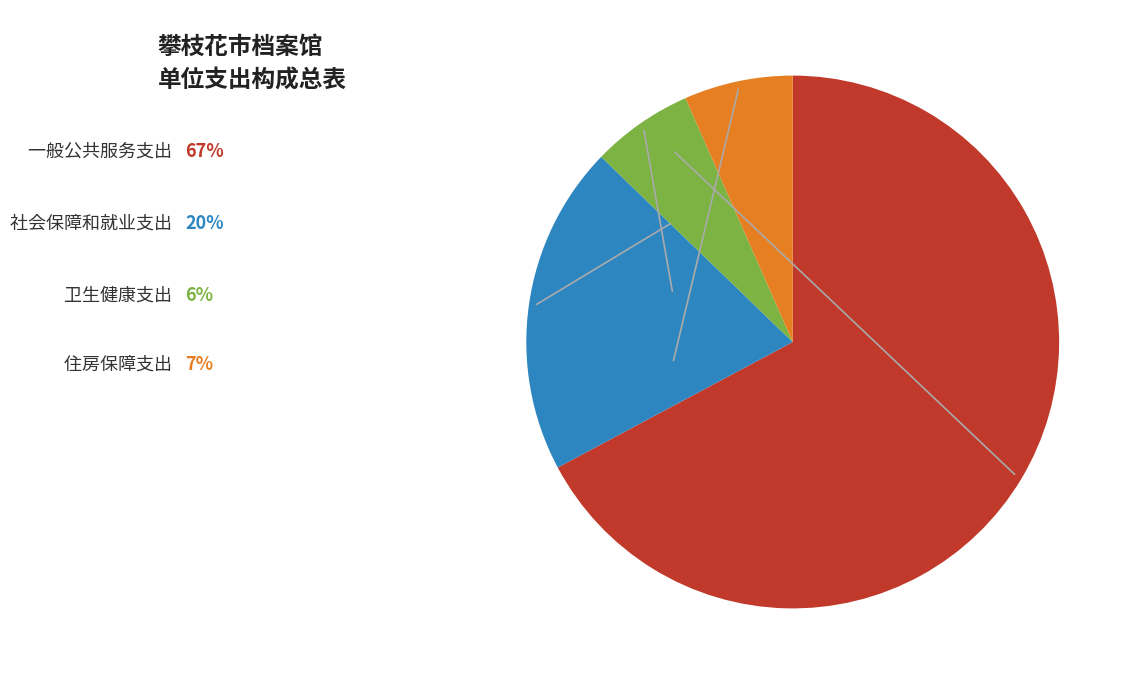

Between 卫生健康支出 and 住房保障支出, which is larger?

住房保障支出